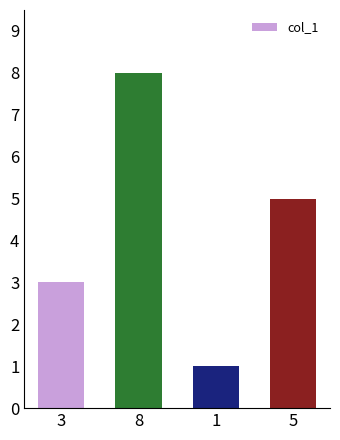

What is the ratio of the value at 8 to the value at 5?

1.6